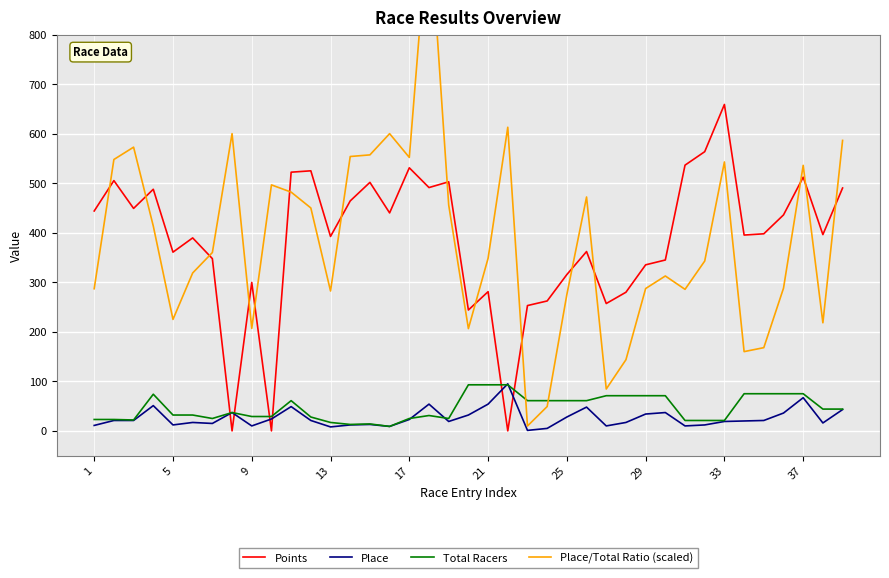

Does the chart display data point markers on the line(s)?

No